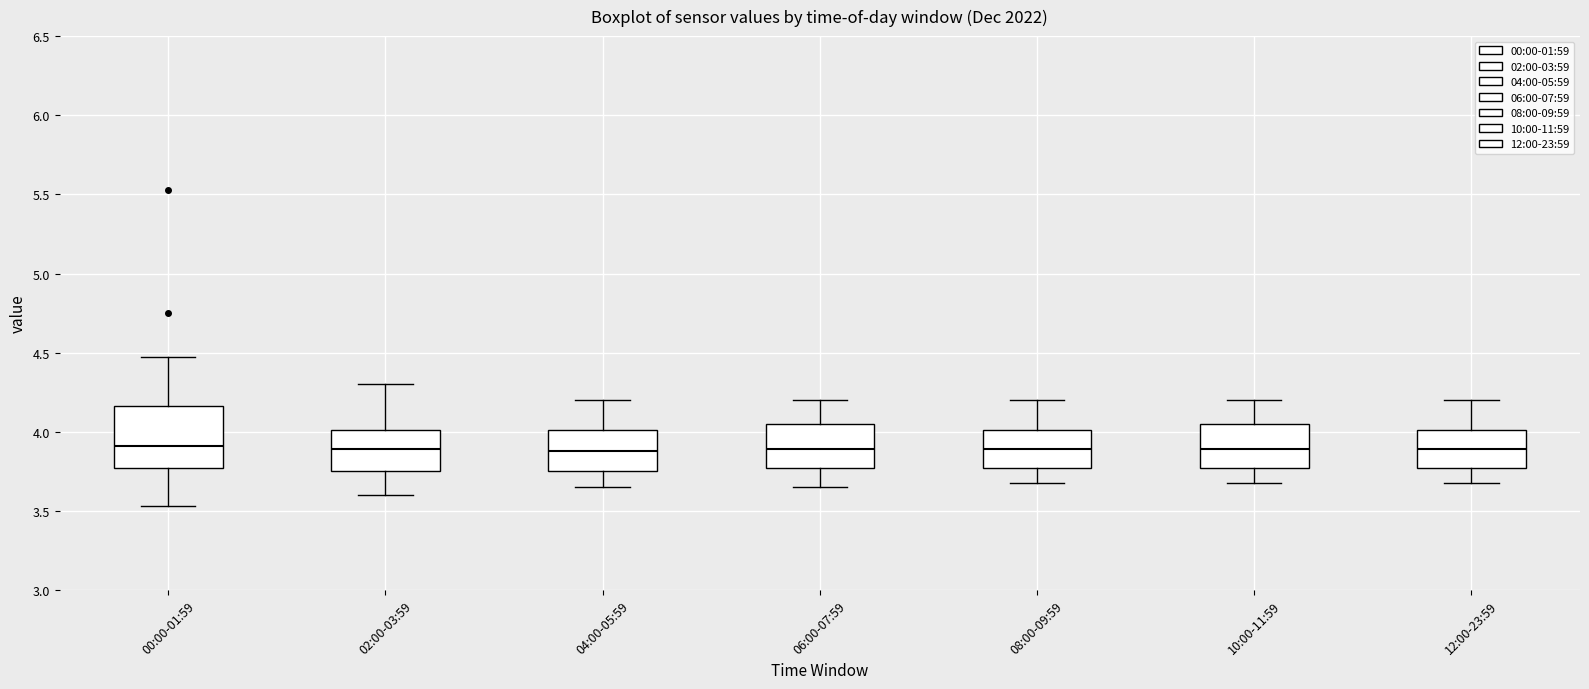

Which box is the tallest, from its lower edge to its upper edge?

00:00-01:59